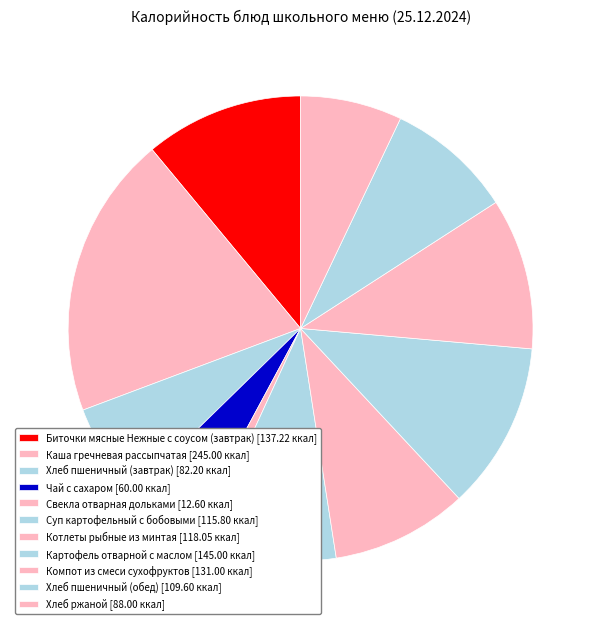

What is the smallest slice in the pie chart?

Свекла отварная дольками